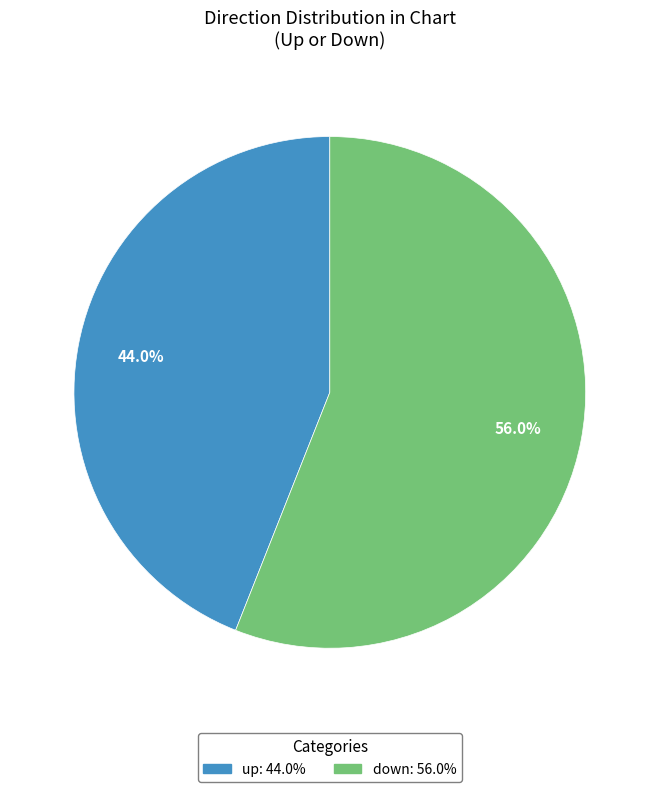

How many slices are in this pie chart?

2